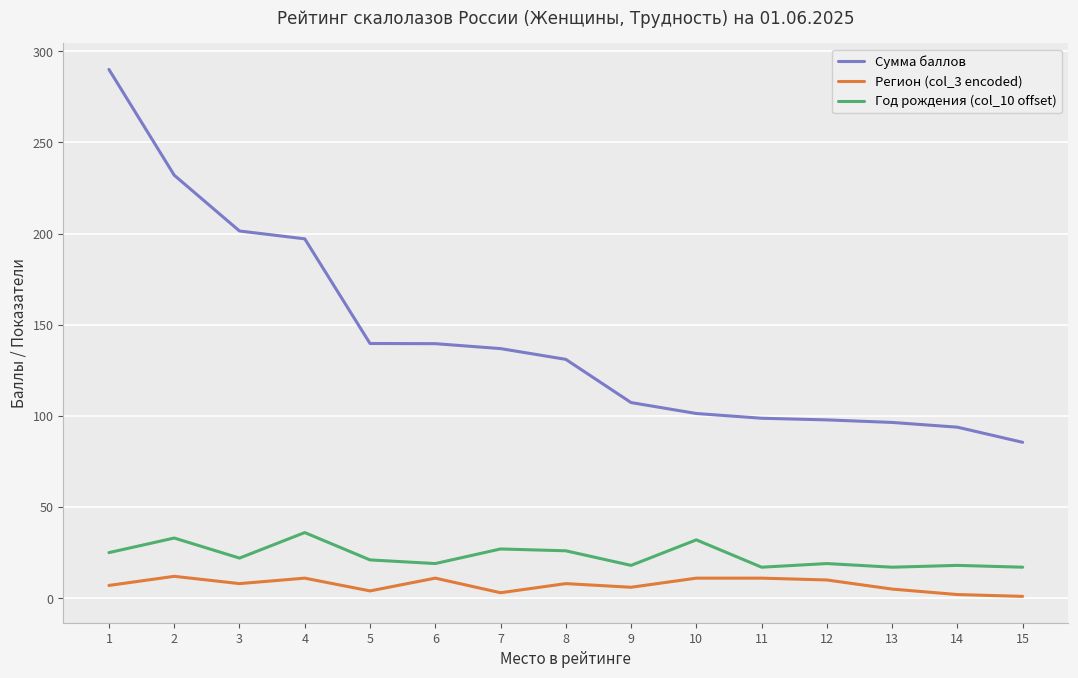

What is the difference between the maximum and minimum values in the Сумма баллов series?

204.5